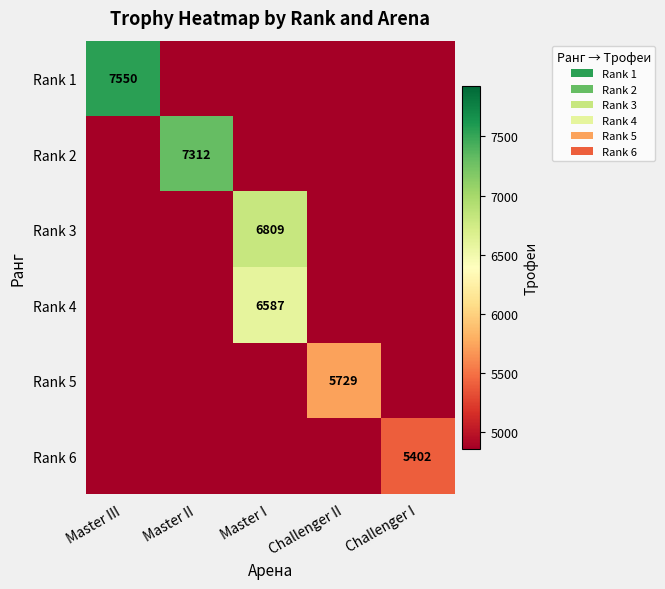

How many positive values does the Rank 6 series have?

1